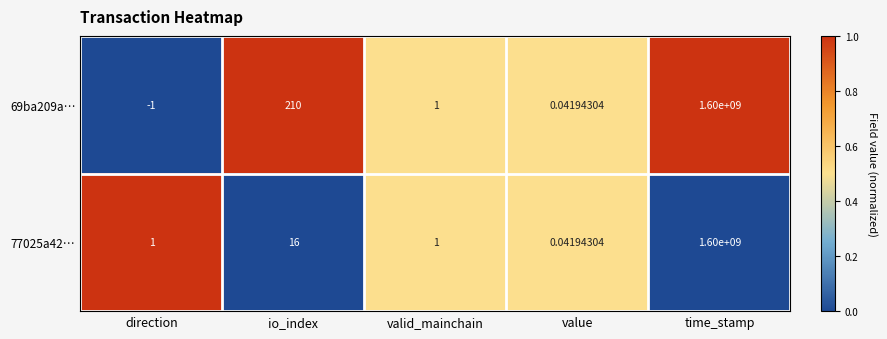

At which category is the sum across all series the highest?

time_stamp